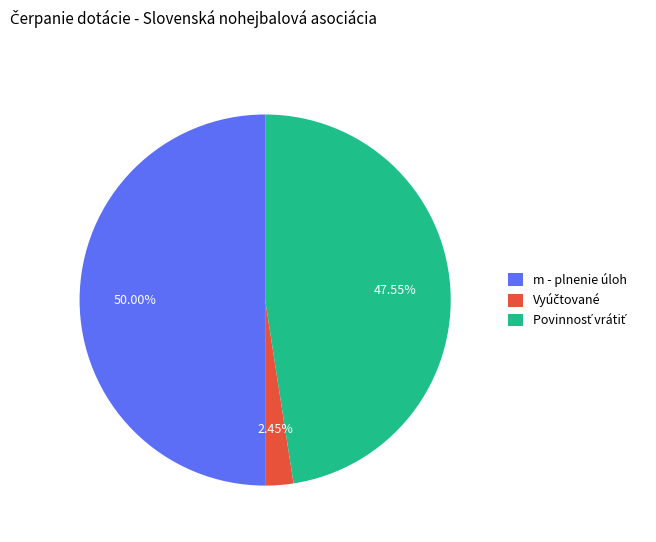

Which category has the biggest portion of the pie?

m - plnenie úloh